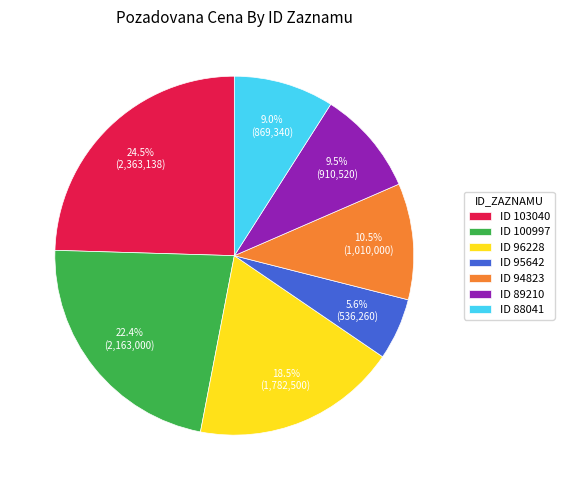

What percentage is NOT represented by ID 103040?

75.5%